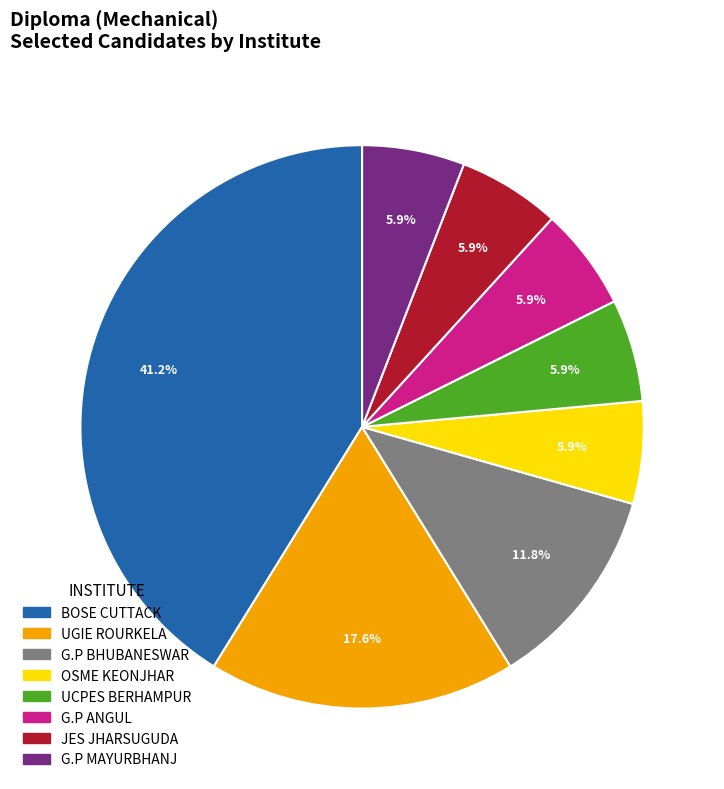

To the nearest percent, what is the difference between the largest and smallest slice percentages?

35%